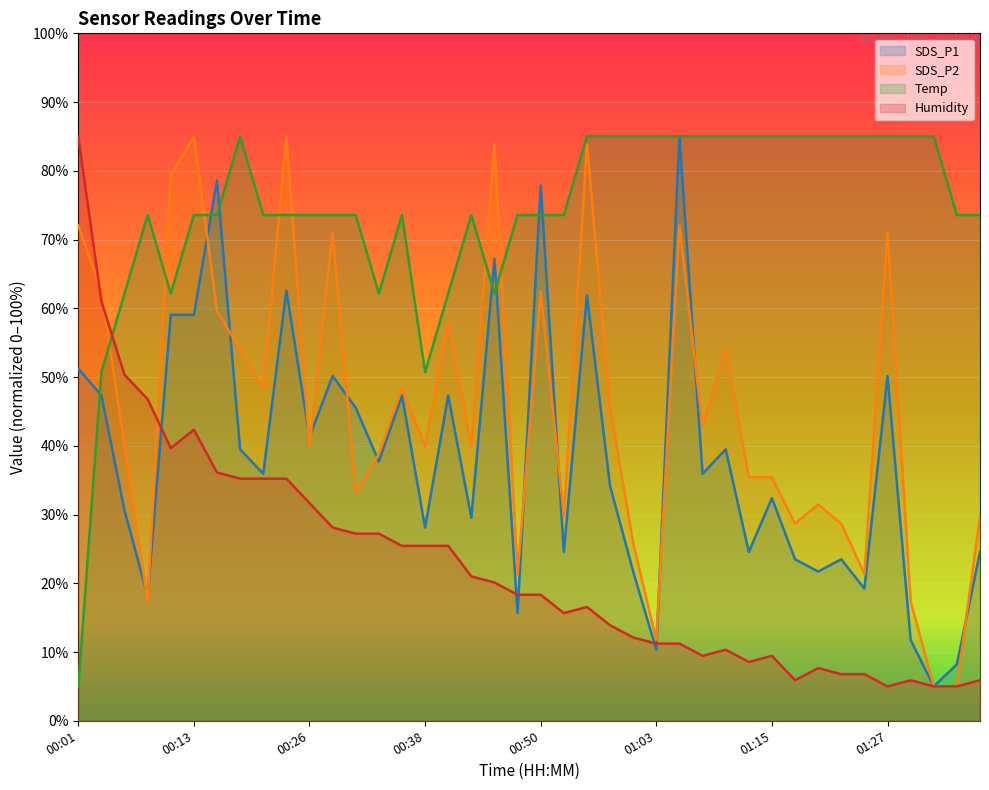

What is the difference between the maximum and second lowest values in the SDS_P1 series?

76.8